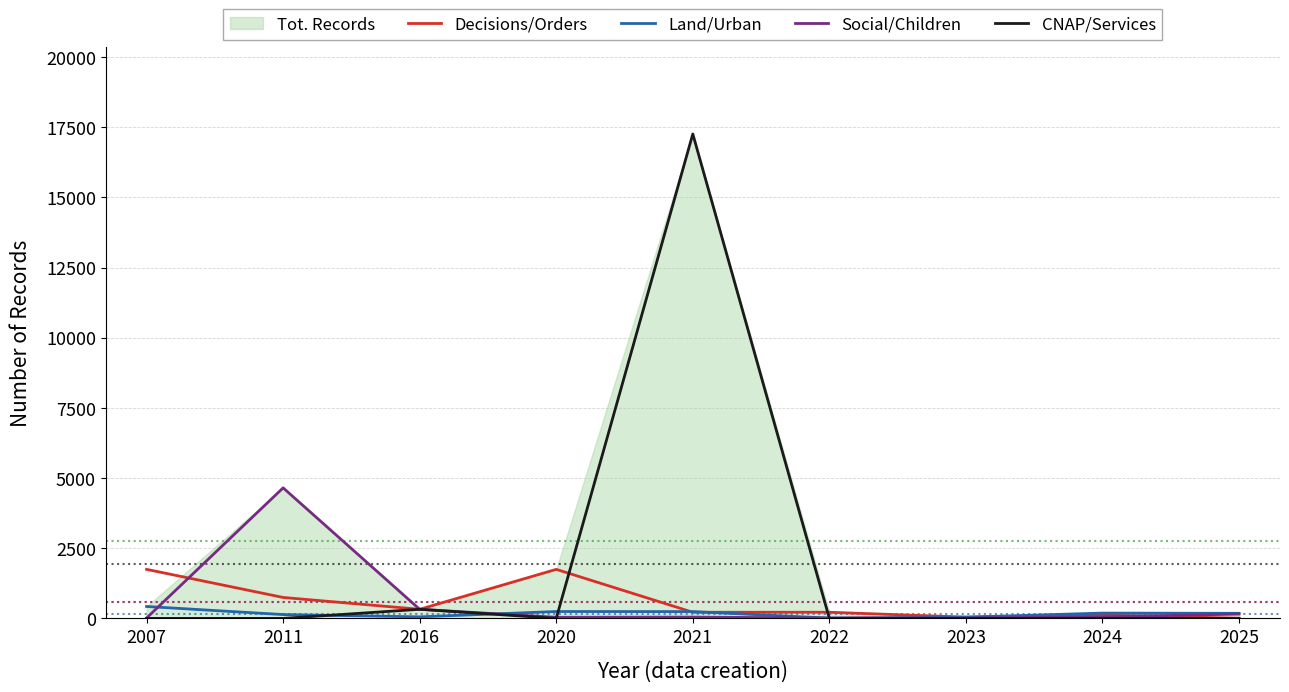

Where does the Land/Urban series first go above 181?

2007